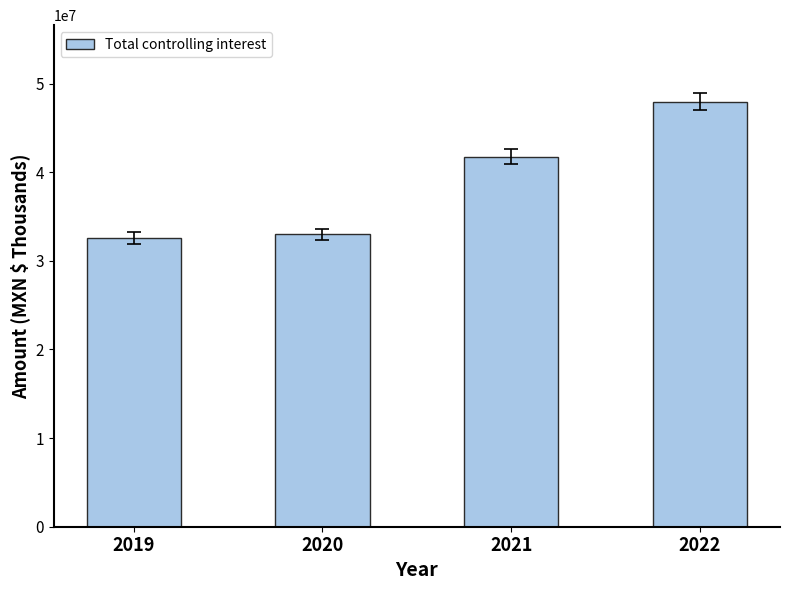

What is the sum of all values?

155283262